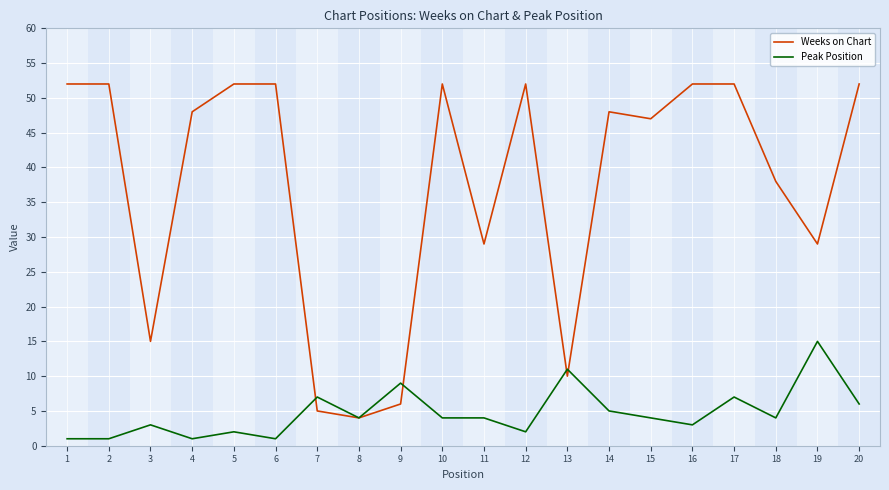

Reading left to right, what are all the values shown in this chart?

Weeks on Chart: 52	52	15	48	52	52	5	4	6	52	29	52	10	48	47	52	52	38	29	52
Peak Position: 1	1	3	1	2	1	7	4	9	4	4	2	11	5	4	3	7	4	15	6